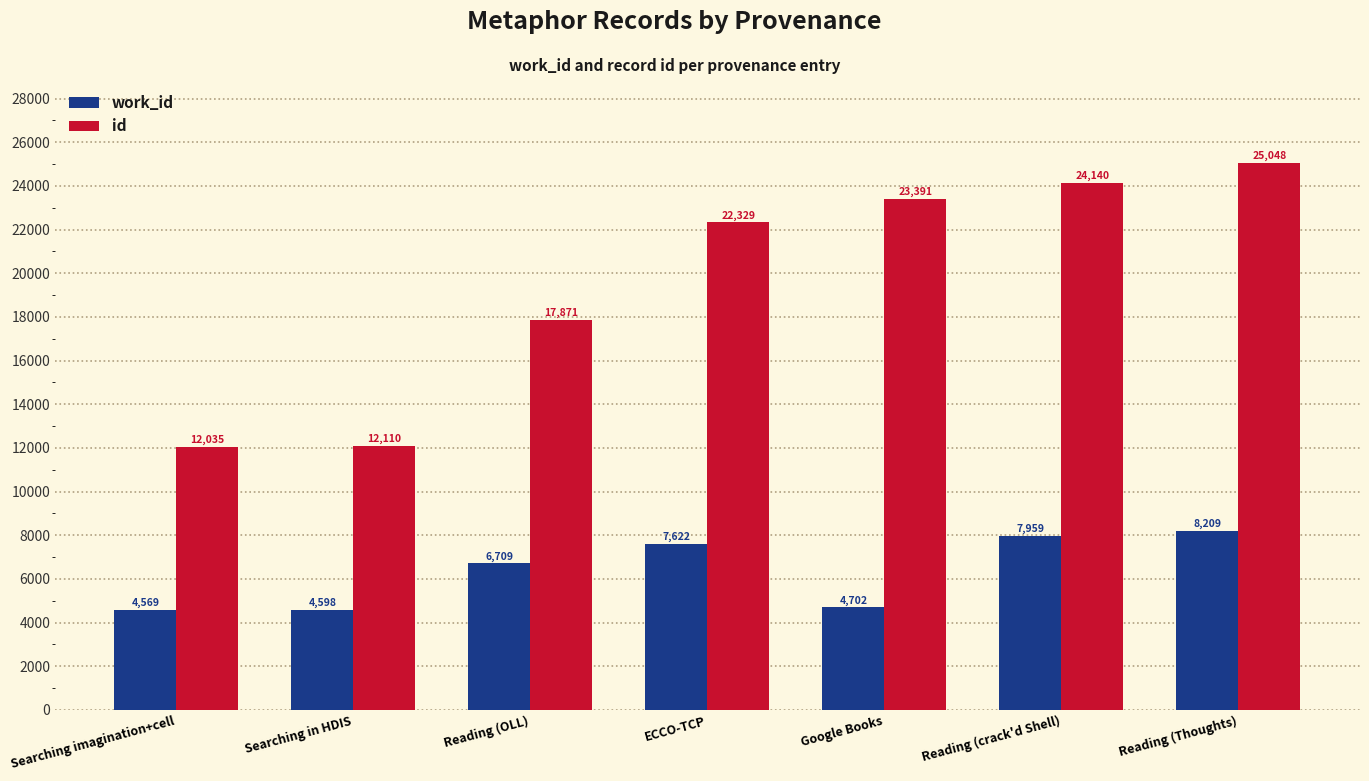

Rank the series at Reading (Thoughts) from highest to lowest value.

id, work_id